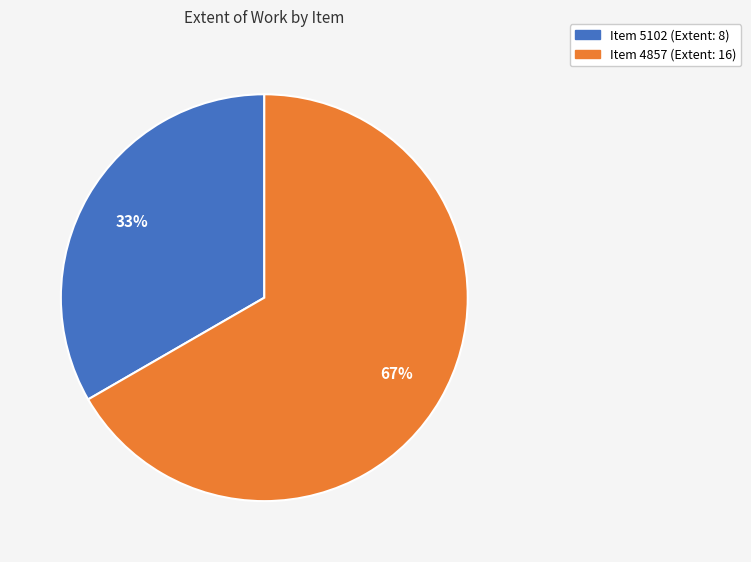

Is the sum of Item 5102 (Extent: 8) and Item 4857 (Extent: 16) greater than half?

Yes